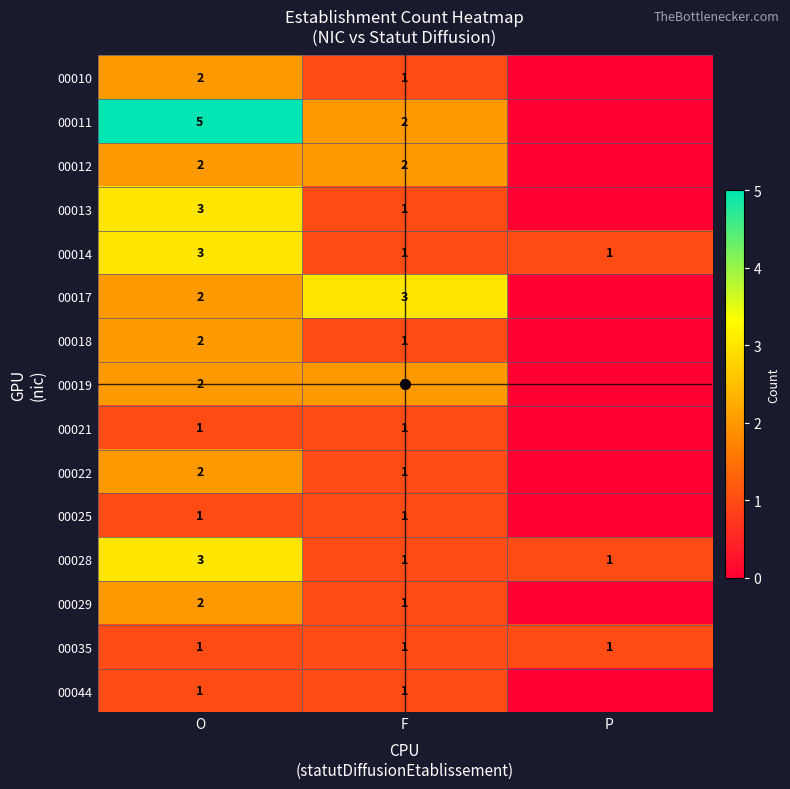

What is the sum of all 00035 values?

3